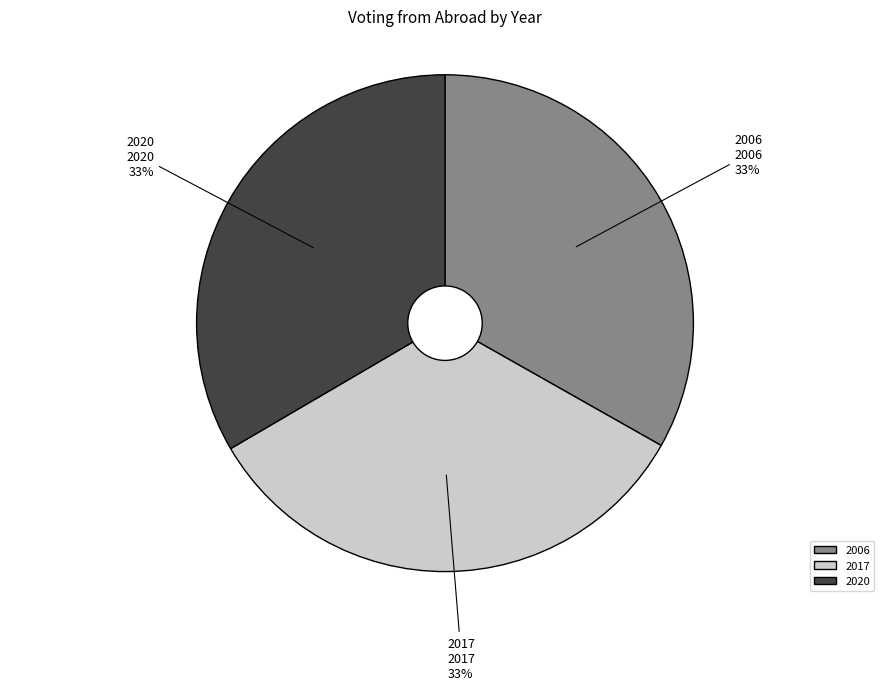

Combined, do 2006 and 2020 account for over 50%?

Yes